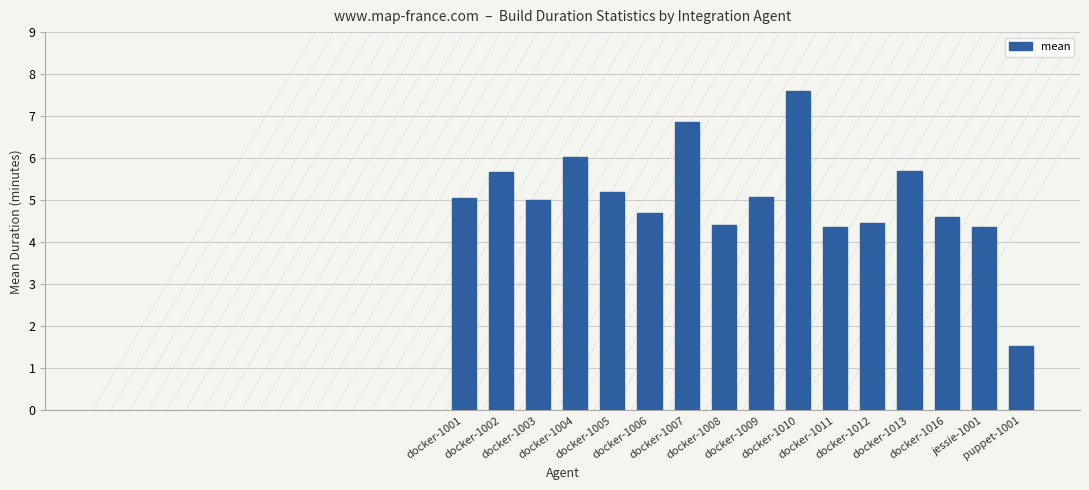

At which category does the chart reach its peak across all series?

docker-1010